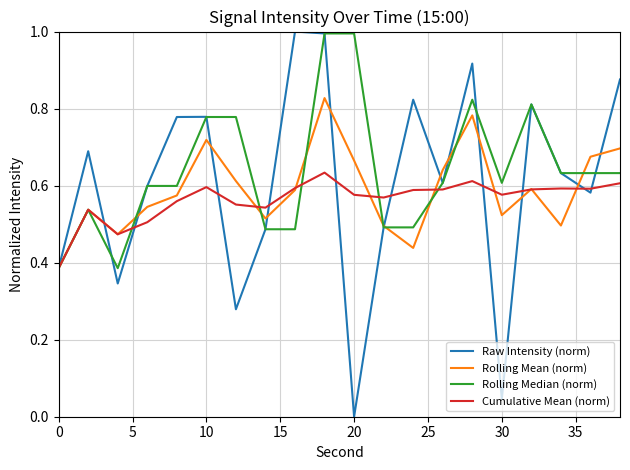

True or false: Raw Intensity (norm) has more than 1 interior local peaks.

True